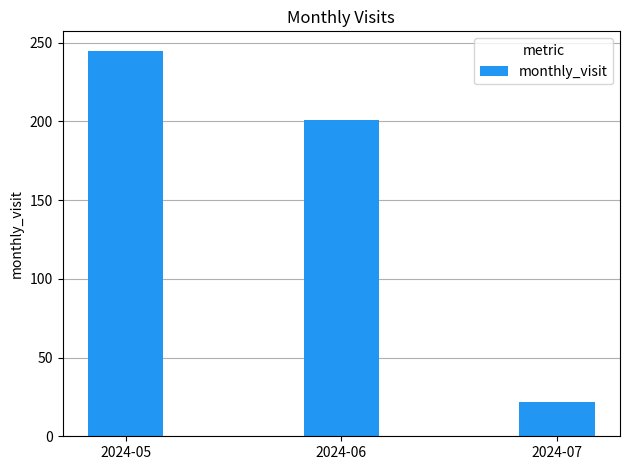

Rank the categories by value from lowest to highest.

2024-07, 2024-06, 2024-05